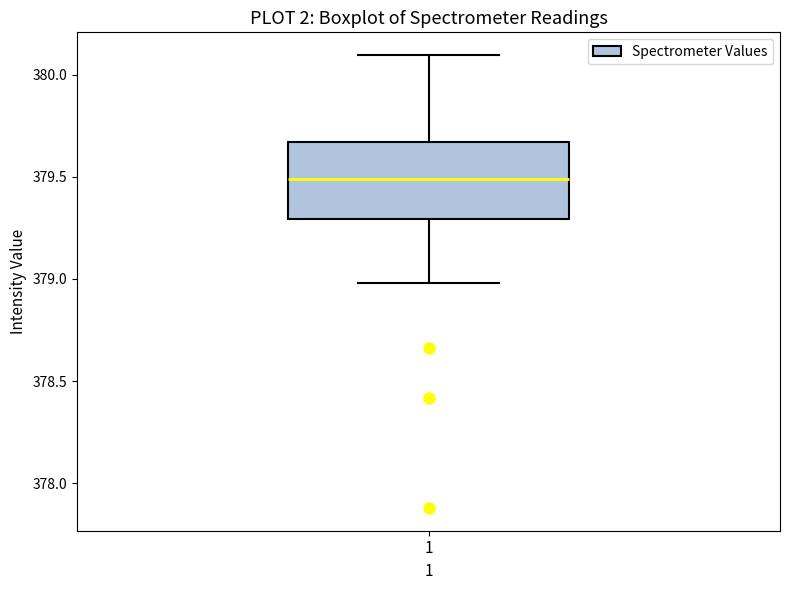

Where does the upper whisker of the box at x = 1 end on the y-axis? The values are not printed on the chart, so give them approximately, as read against the axis.

380.10